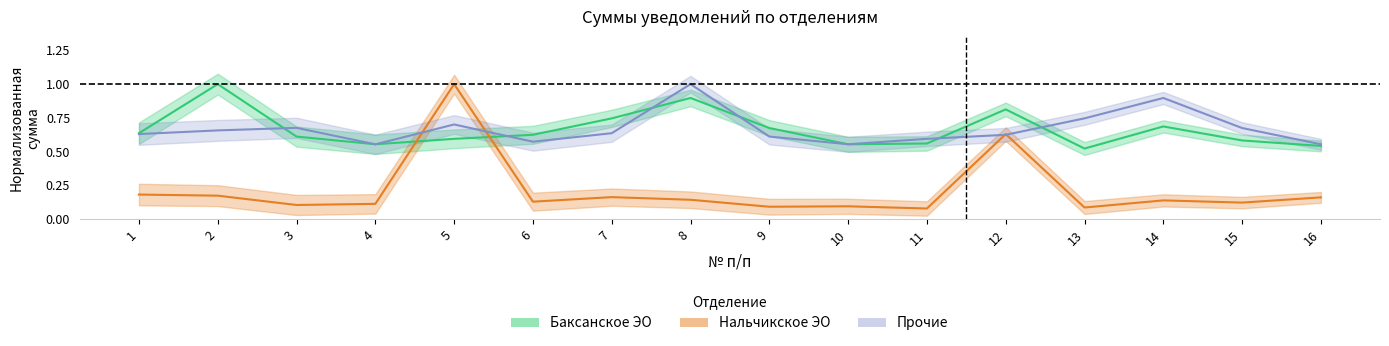

What is the value of the Нальчикское ЭО point at the 5th from the left?

1.0